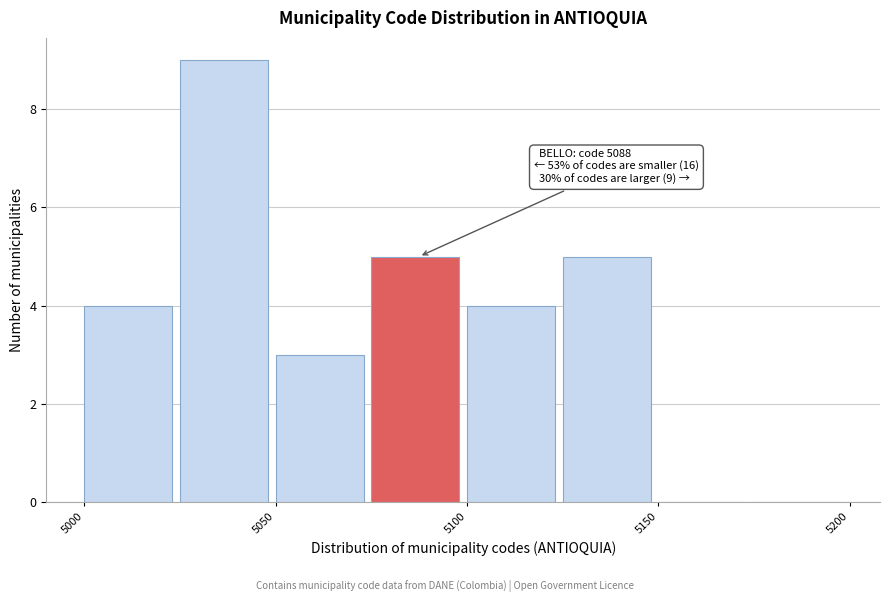

Over which range of the x-axis is the bar tallest?

5025 to 5050